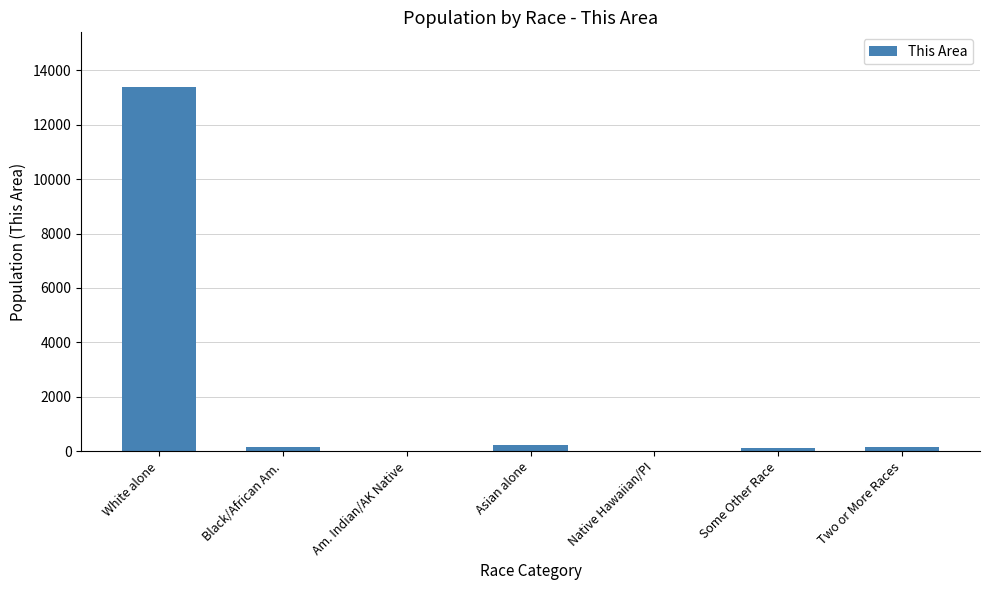

What is the sum of all values?

14057